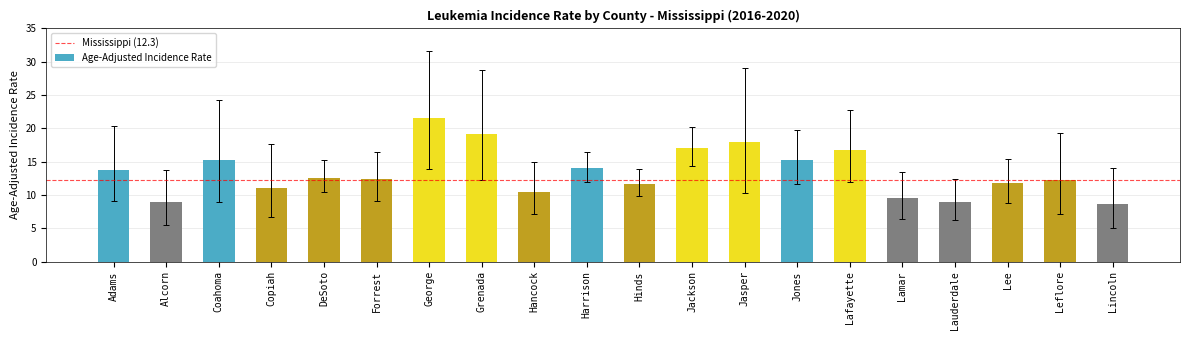

What is the difference between the values at Lafayette and Grenada?

2.5